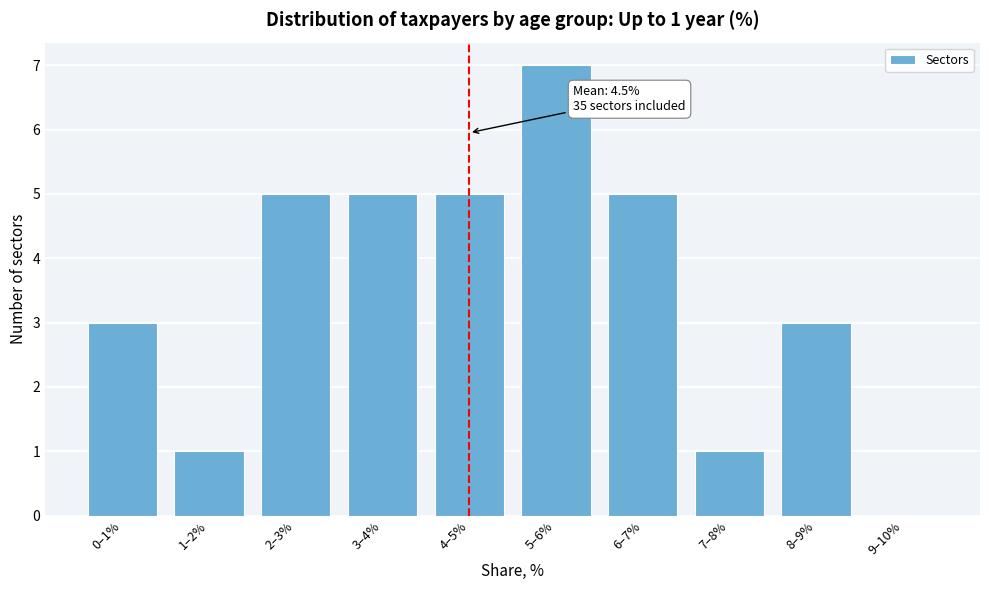

Reading right to left, what are all the values shown in this chart?

9–10%=0	8–9%=3	7–8%=1	6–7%=5	5–6%=7	4–5%=5	3–4%=5	2–3%=5	1–2%=1	0–1%=3